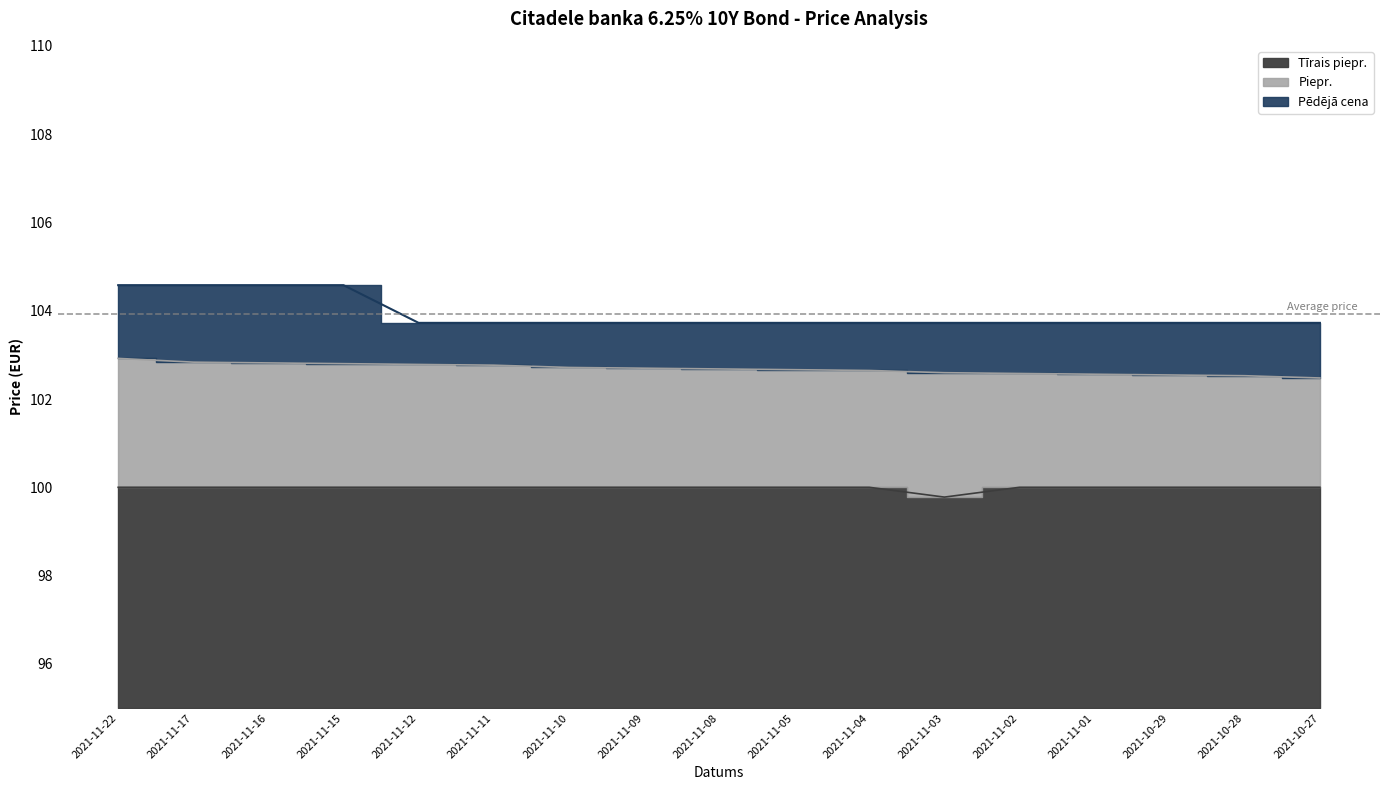

At 2021-11-03, list the series in order from largest to smallest.

Pēdējā cena, Piepr., Tīrais piepr.